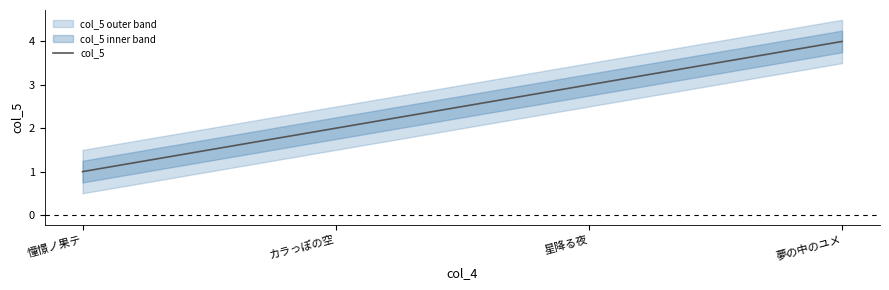

How many values are between 2 and 4?

3